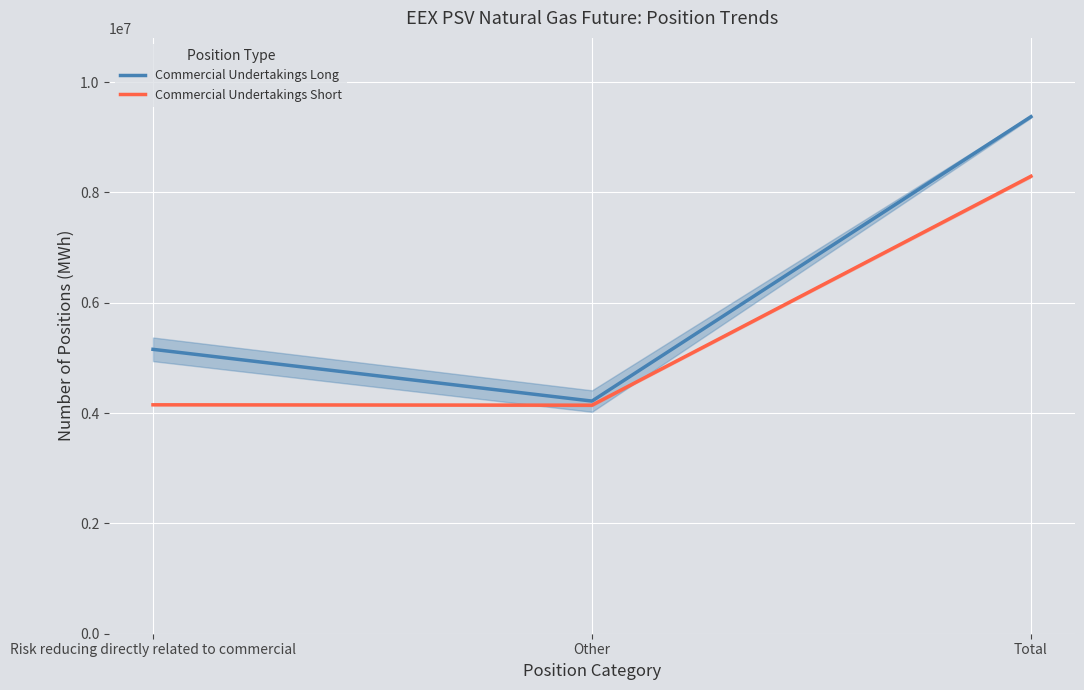

Is it true that Commercial Undertakings Short equals 1859982 at Other?

False